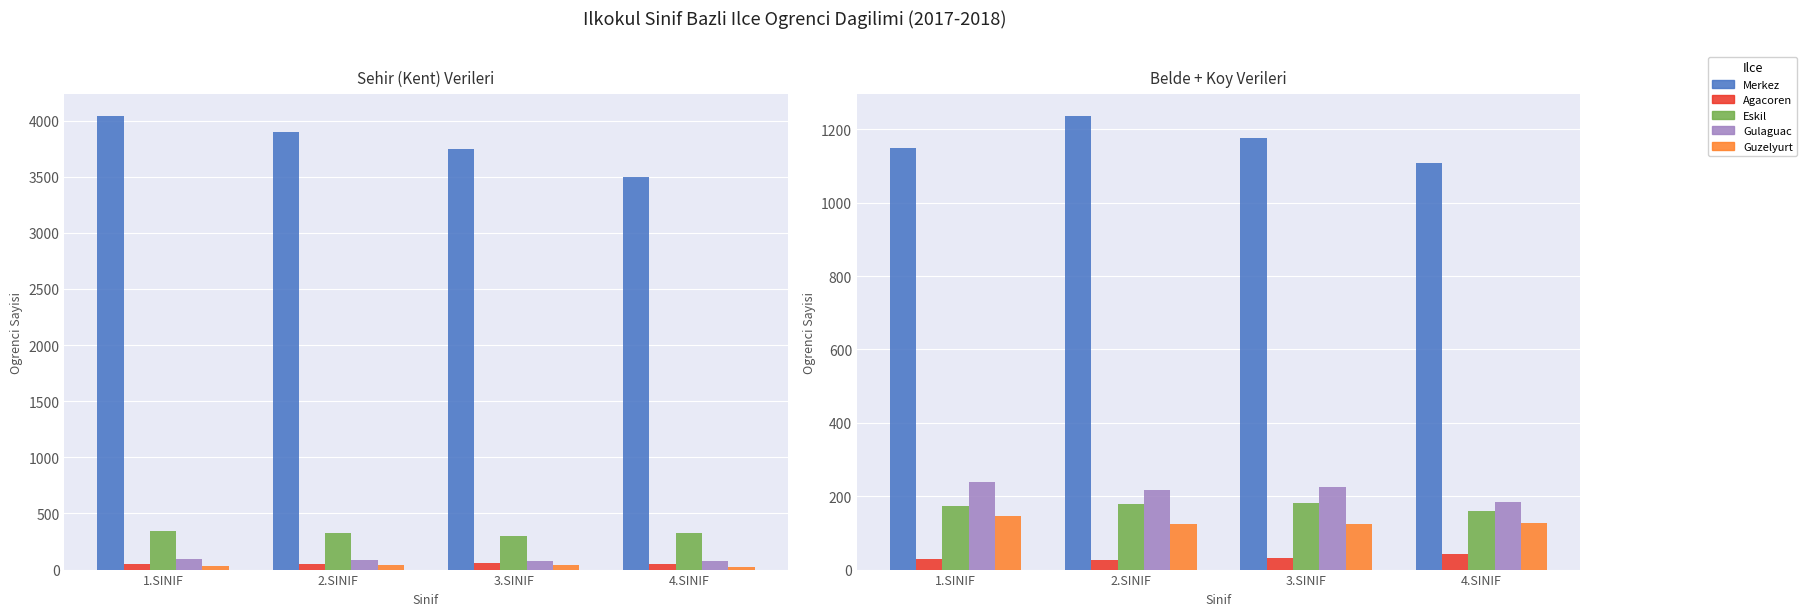

Reading right to left, what are all the values shown in this chart?

Merkez: 1108	1175	1235	1148
Agacoren: 42	31	27	30
Eskil: 159	181	178	172
Gulaguac: 183	224	218	240
Guzelyurt: 126	124	123	147